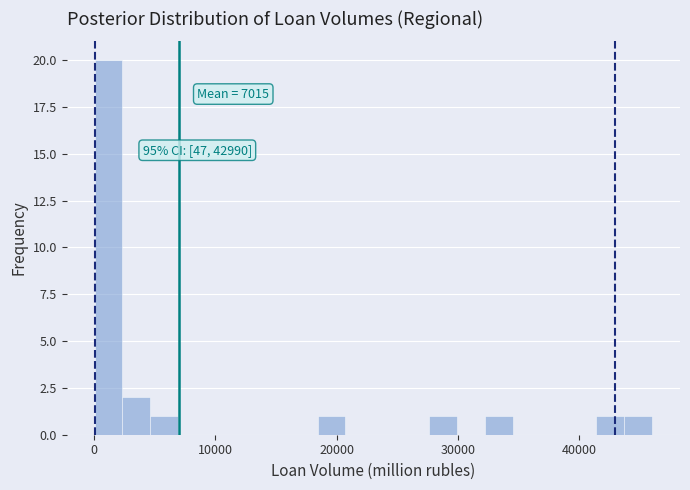

Around what value on the x-axis is the tallest bar? Give the approximate position of its centre, as read against the axis.

1000